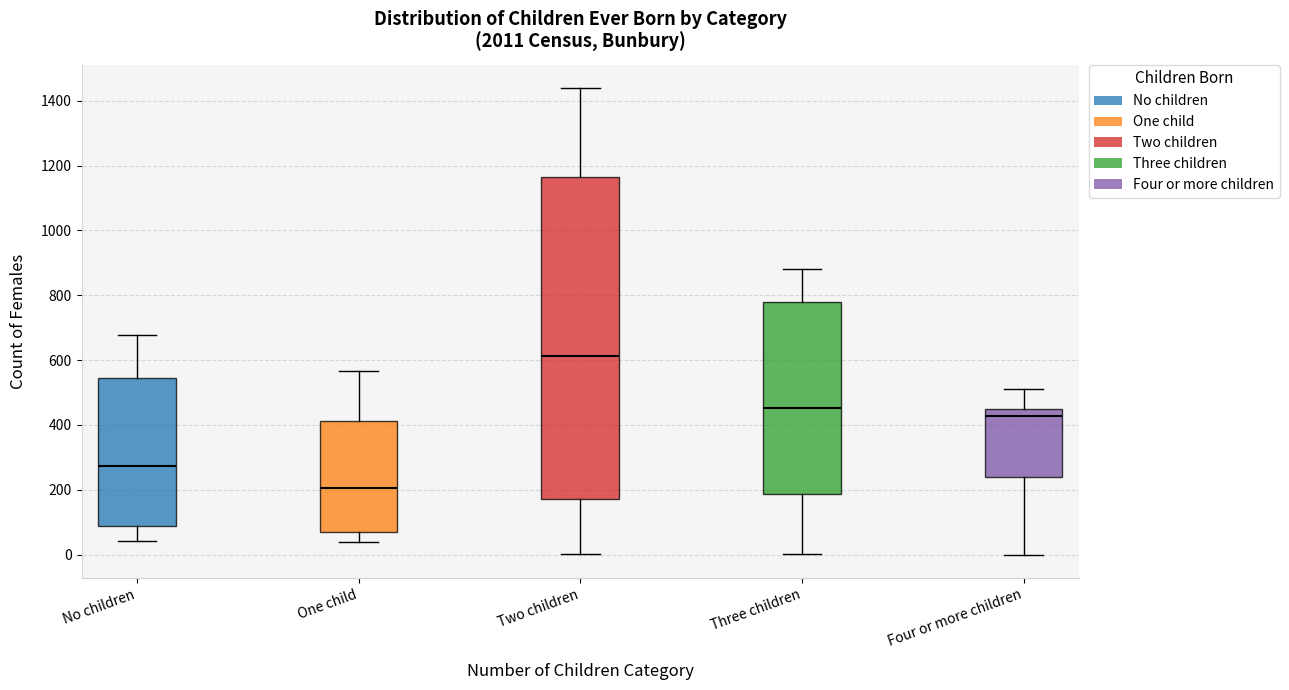

Reading left to right, read every box against the y-axis: the position of its median line, the range the box covers, and the ends of its whiskers. The values are not printed on the chart, so give them approximately, as read against the axis.

No children: median 280, box 80 to 540, whiskers 40 to 680
One child: median 200, box 80 to 420, whiskers 40 to 560
Two children: median 620, box 180 to 1160, whiskers 0 to 1440
Three children: median 460, box 180 to 780, whiskers 0 to 880
Four or more children: median 420, box 240 to 440, whiskers 0 to 520